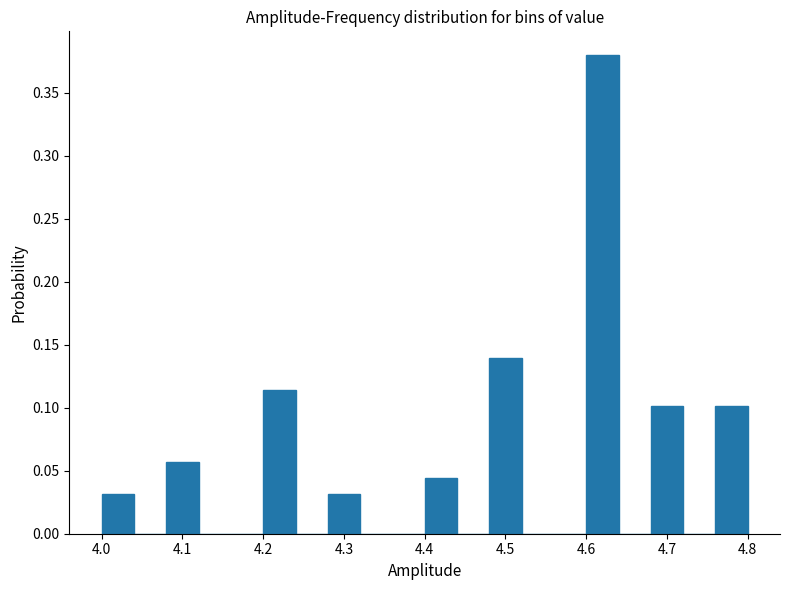

Reading left to right, transcribe this chart: for each bar, give the range it covers on the x-axis and its height. The values are not printed on the chart, so give them approximately, as read against the axis.

4.00 to 4.04: 0.030
4.04 to 4.08: 0
4.08 to 4.12: 0.055
4.12 to 4.16: 0
4.16 to 4.20: 0
4.20 to 4.24: 0.115
4.24 to 4.28: 0
4.28 to 4.32: 0.030
4.32 to 4.36: 0
4.36 to 4.40: 0
4.40 to 4.44: 0.045
4.44 to 4.48: 0
4.48 to 4.52: 0.140
4.52 to 4.56: 0
4.56 to 4.60: 0
4.60 to 4.64: 0.380
4.64 to 4.68: 0
4.68 to 4.72: 0.100
4.72 to 4.76: 0
4.76 to 4.80: 0.100